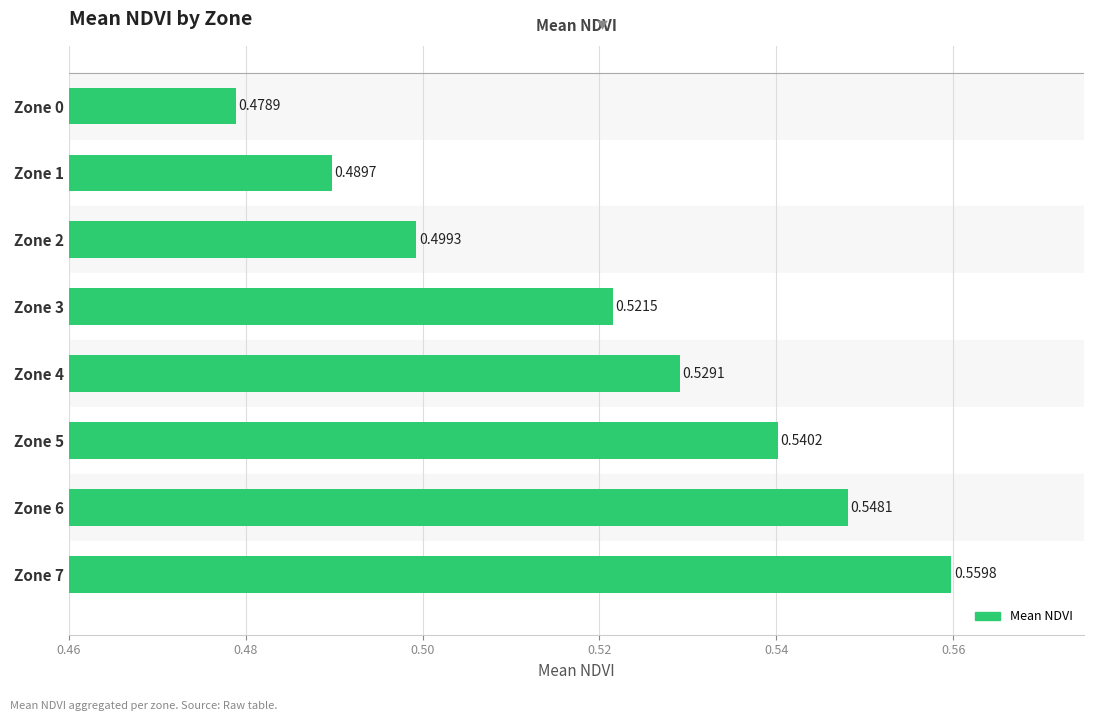

Where is the data nearest to the value 0?

Zone 0